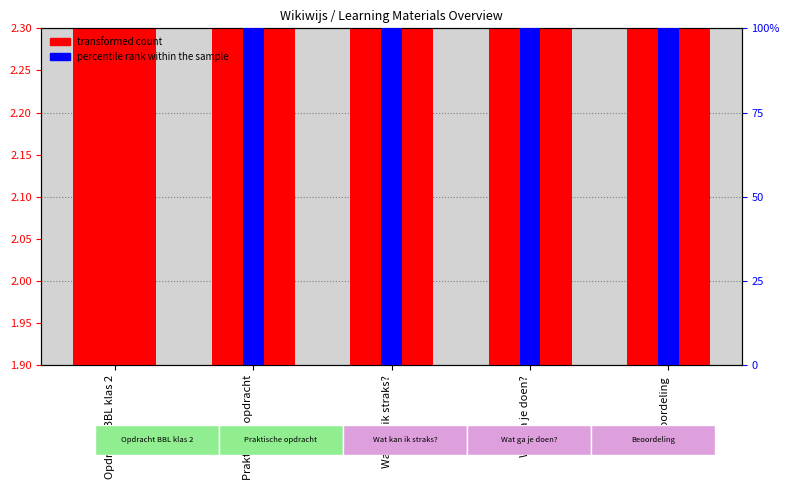

What is the difference between the transformed count values at Wat kan ik straks? and Opdracht BBL klas 2?

0.1